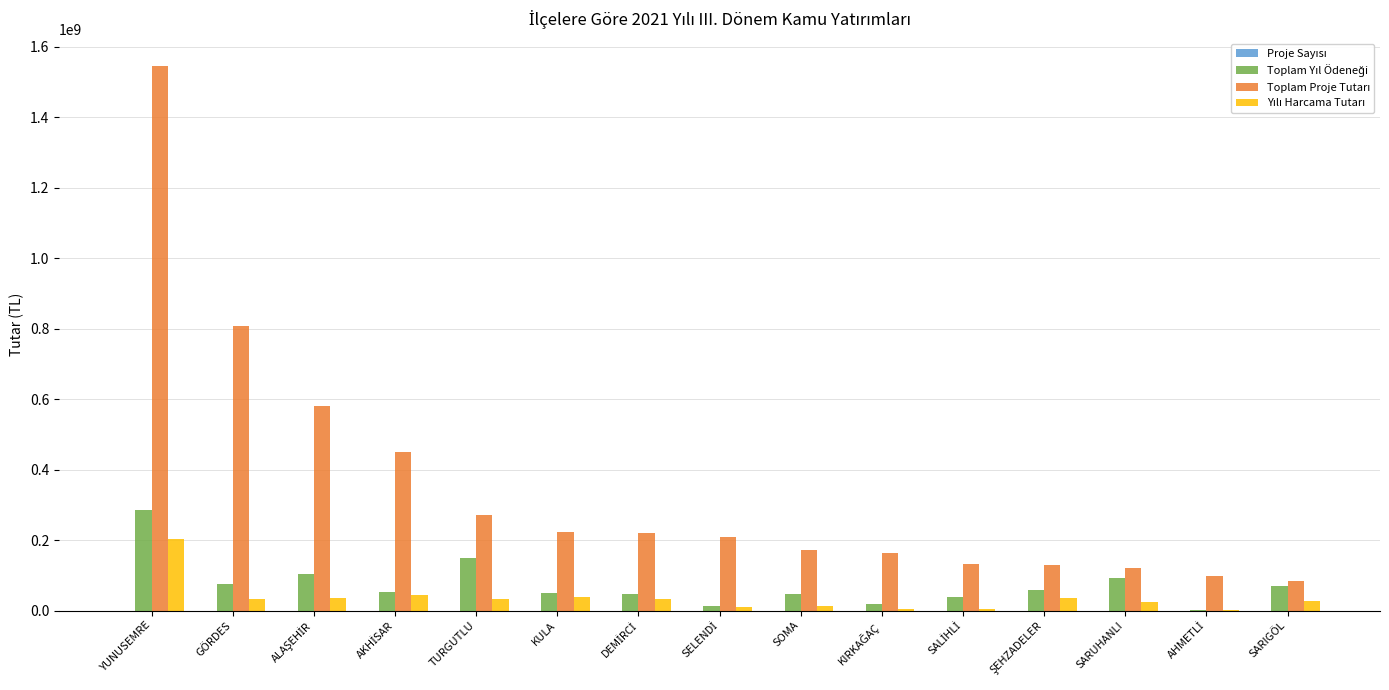

What is the maximum value shown in the chart?

1545434061.3